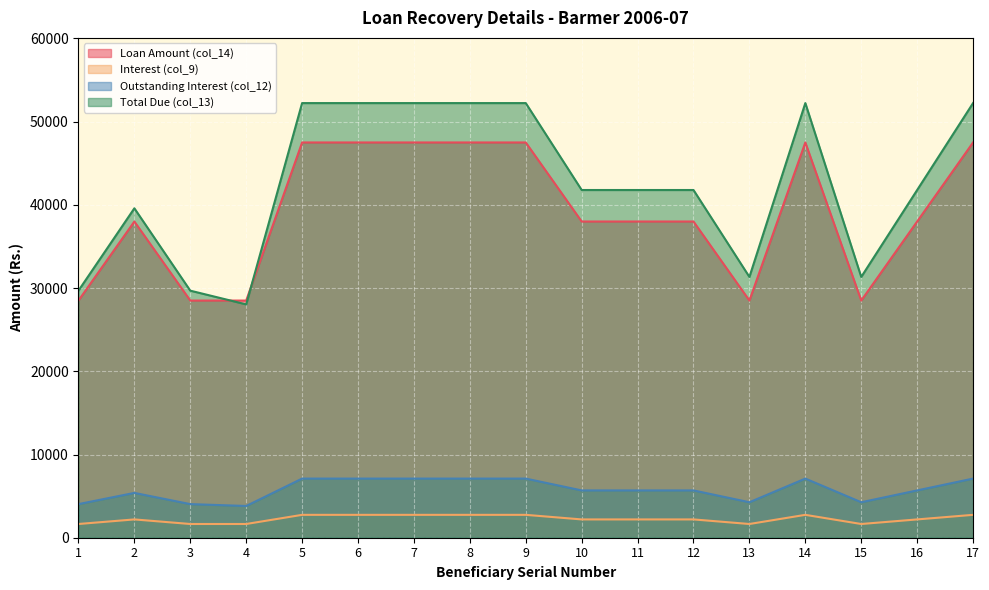

Does the chart display data point markers on the line(s)?

No